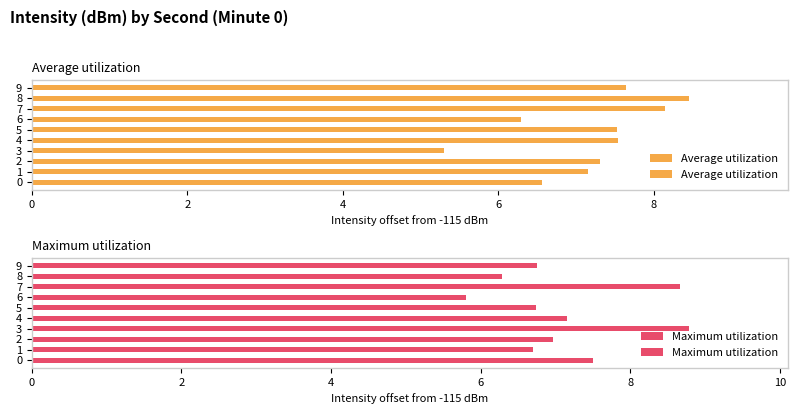

List the series in order of their peak value, lowest first.

Average utilization, Maximum utilization